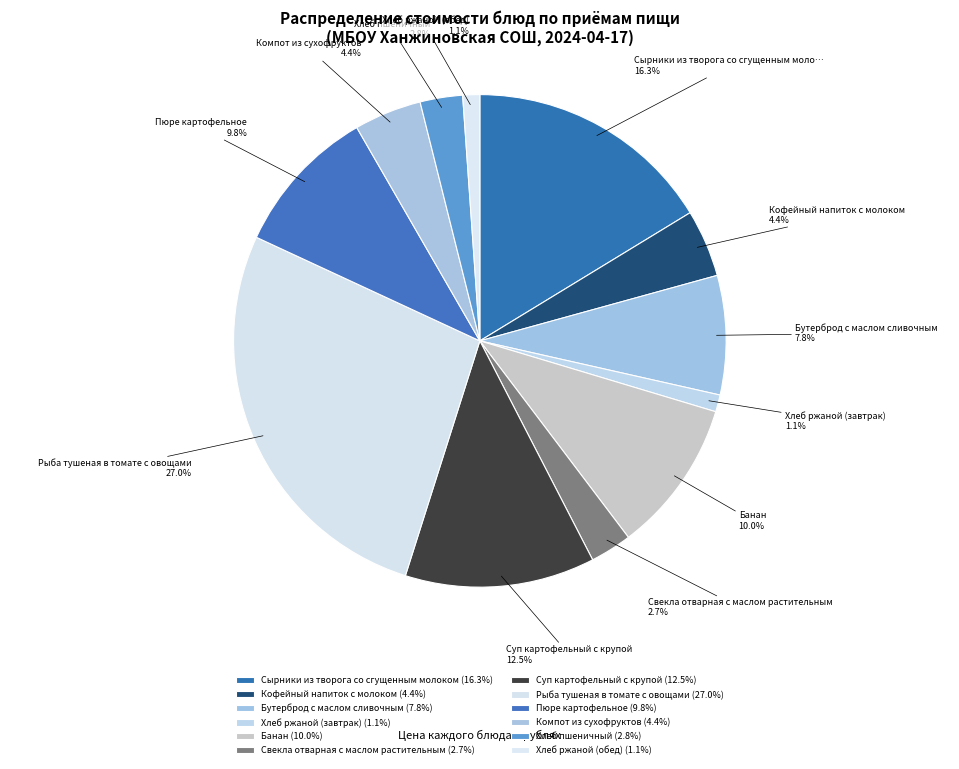

Which slice is the smallest?

Хлеб ржаной (завтрак)